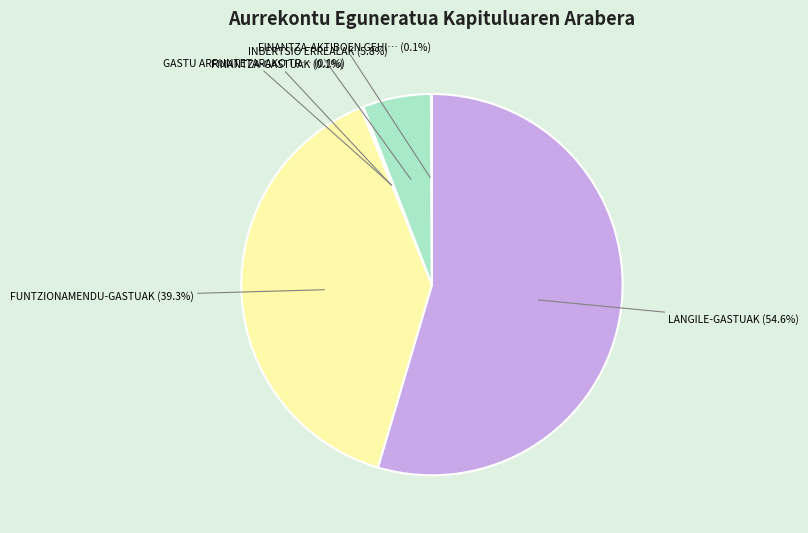

Is there any slice that represents more than half of the pie?

Yes